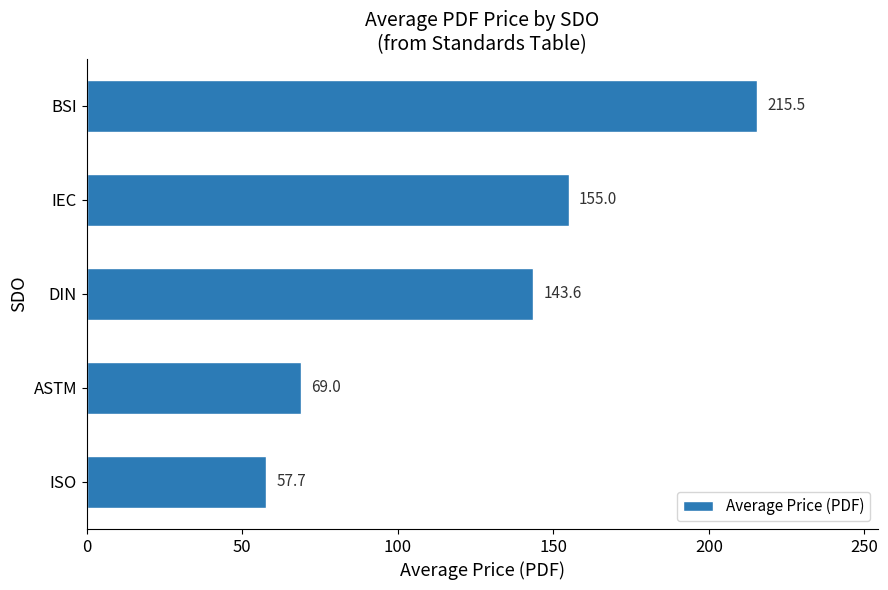

Reading bottom to top, extract all data points from this chart.

57.7	69.0	143.6	155.0	215.5